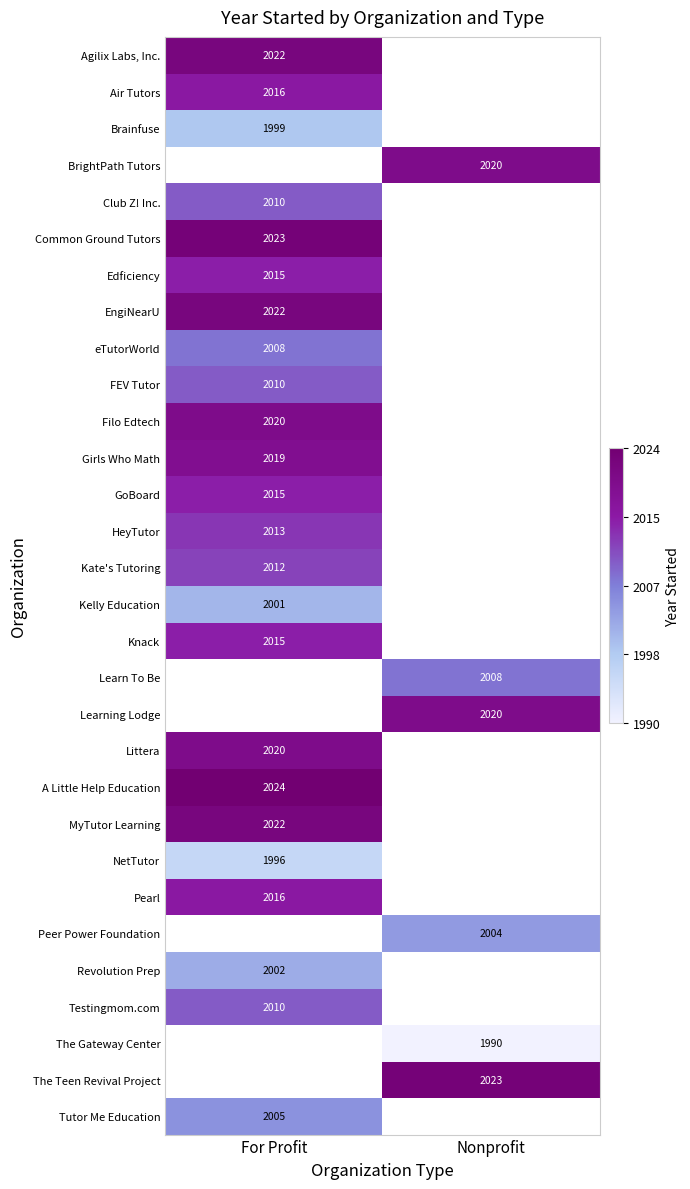

At how many categories does at least one series exceed 0?

2